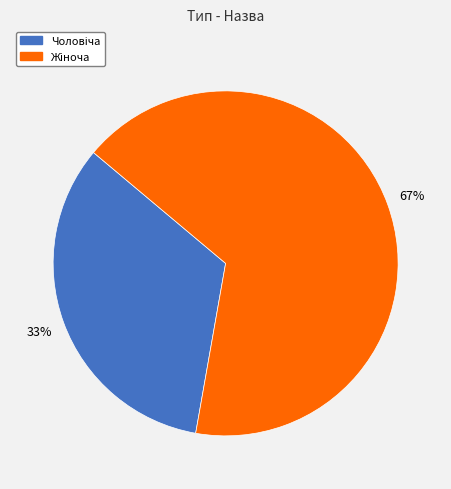

Is there a majority slice in this chart?

Yes